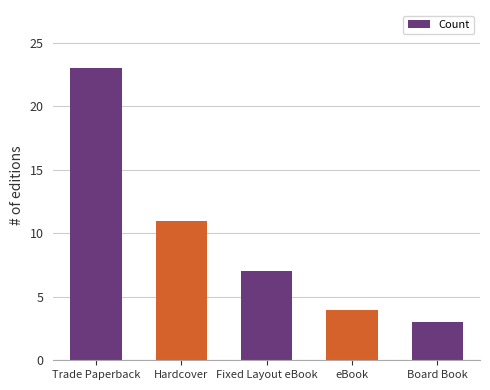

What is the sum of the values at Fixed Layout eBook and Hardcover?

18